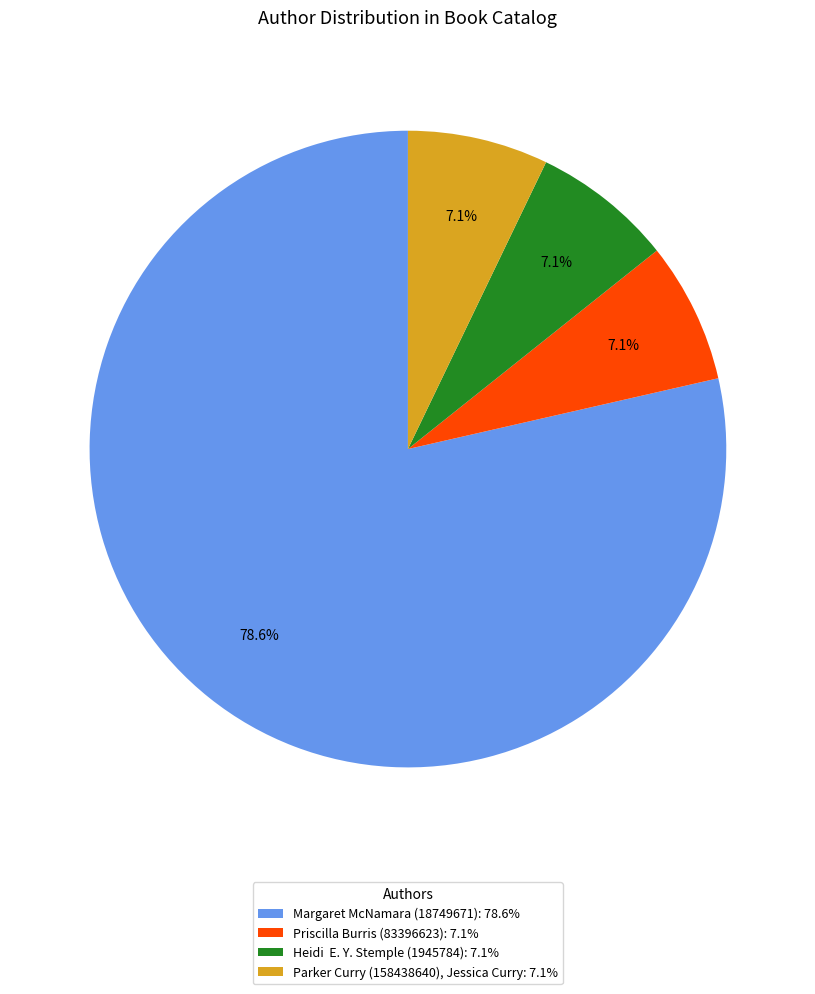

How many slices are in this pie chart?

4